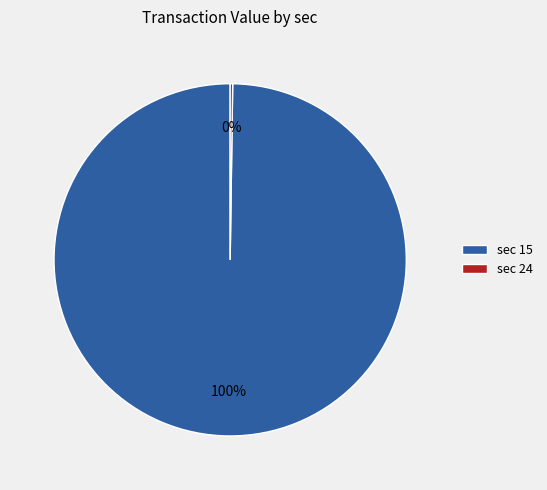

Is it true that sec 15 is 100% of the pie?

True